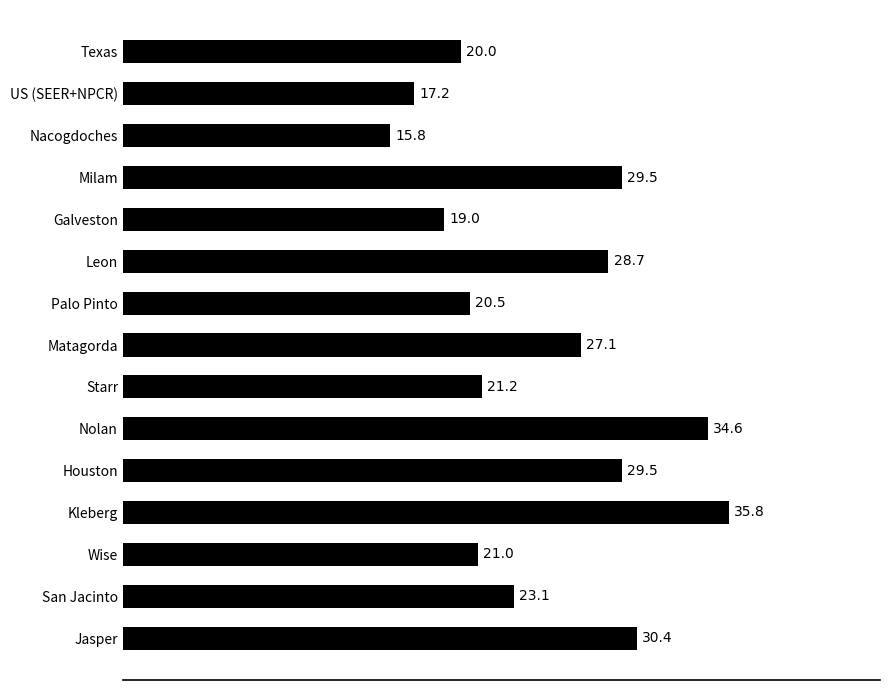

What is the greatest value displayed?

35.8